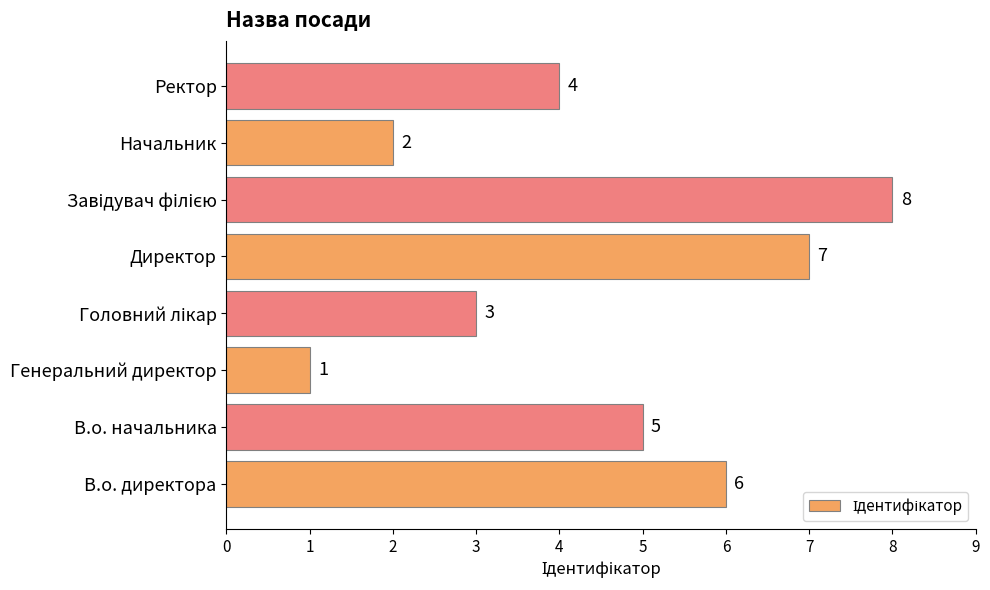

What is the sum of all values?

36